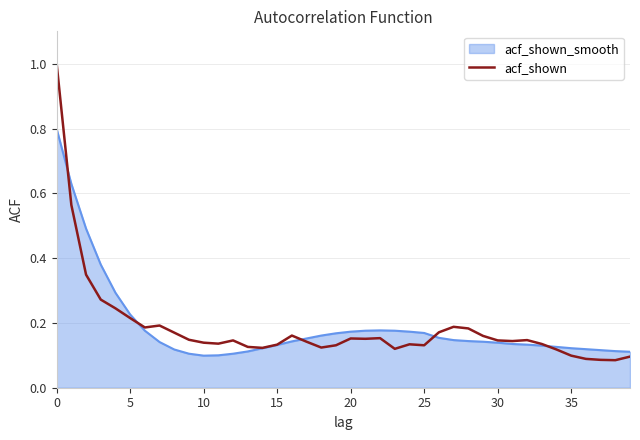

Which series has the largest range (max minus min)?

acf_shown